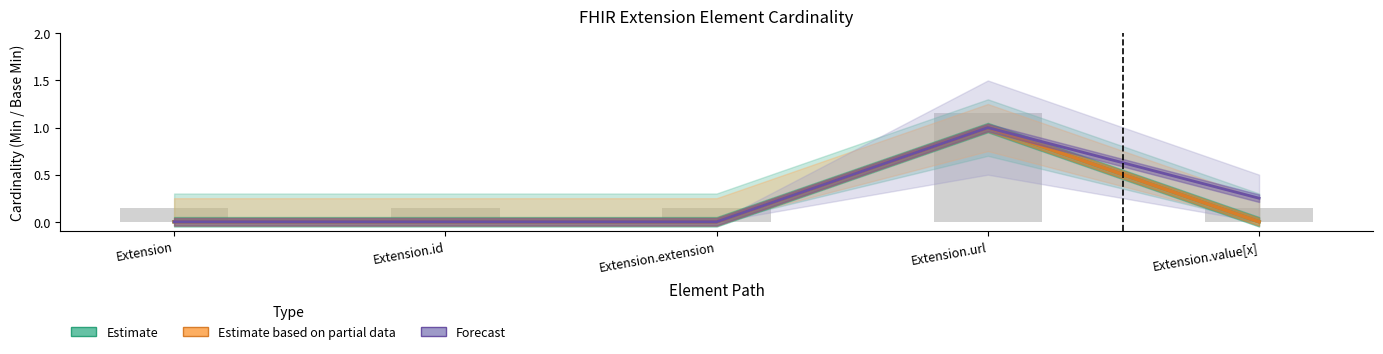

The value of Estimate at Extension.extension is 0.0. True or false?

True